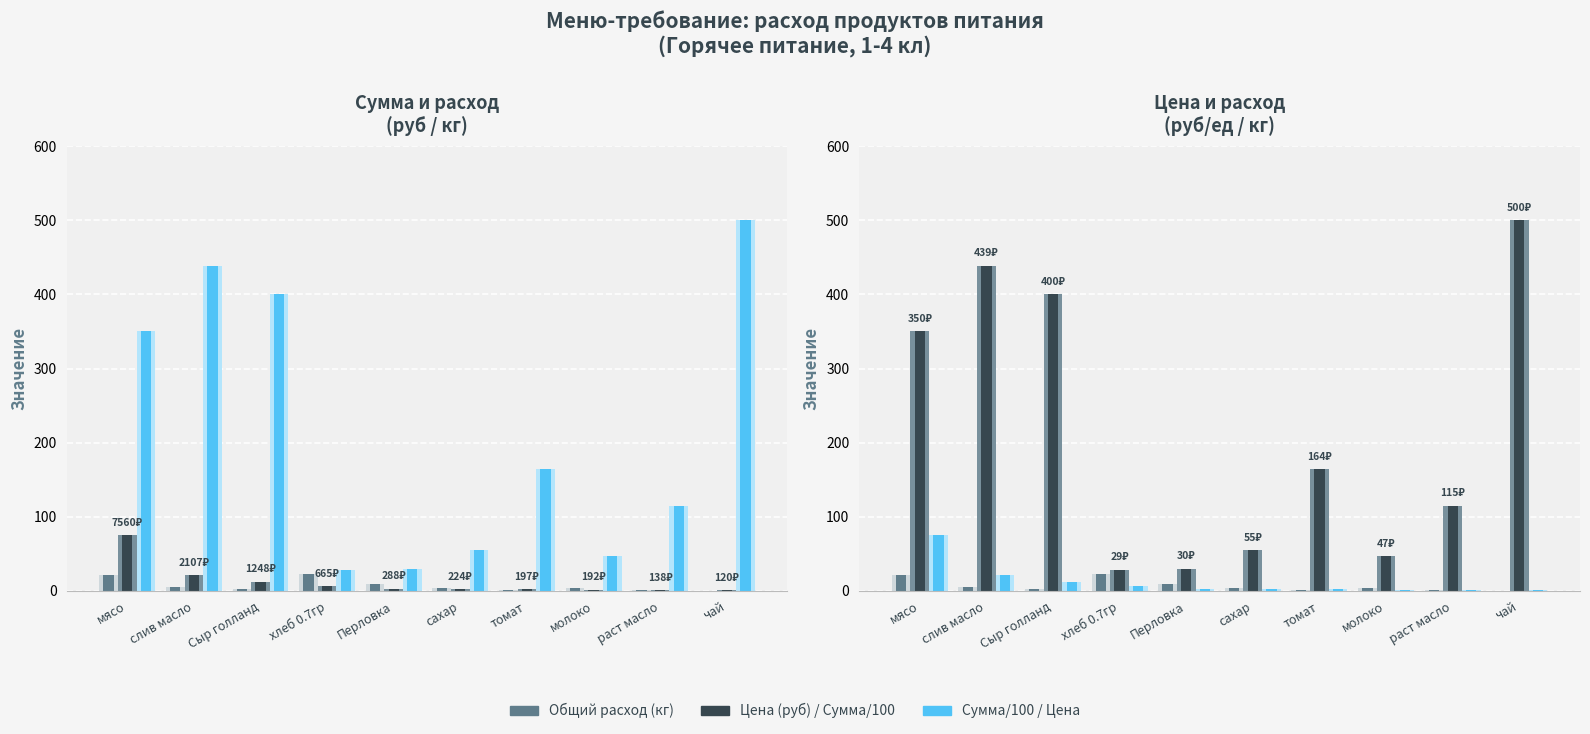

Reading right to left, list all the values displayed in this chart.

Общий расход (фон): чай=0.2	раст масло=1.2	молоко=4.1	томат=1.2	сахар=4.1	Перловка=9.6	хлеб 0.7гр=23.3	Сыр голланд=3.1	слив масло=4.8	мясо=21.6
Общий расход продуктов: чай=0.2	раст масло=1.2	молоко=4.1	томат=1.2	сахар=4.1	Перловка=9.6	хлеб 0.7гр=23.3	Сыр голланд=3.1	слив масло=4.8	мясо=21.6
Сумма руб (фон): чай=1.2	раст масло=1.4	молоко=1.9	томат=2.0	сахар=2.2	Перловка=2.9	хлеб 0.7гр=6.7	Сыр голланд=12.5	слив масло=21.1	мясо=75.6
Сумма в руб (/100): чай=1.2	раст масло=1.4	молоко=1.9	томат=2.0	сахар=2.2	Перловка=2.9	хлеб 0.7гр=6.7	Сыр голланд=12.5	слив масло=21.1	мясо=75.6
Цена (фон): чай=500.0	раст масло=115.0	молоко=47.0	томат=164.3	сахар=55.0	Перловка=30.0	хлеб 0.7гр=28.6	Сыр голланд=400.0	слив масло=438.9	мясо=350.0
Цена: чай=500.0	раст масло=115.0	молоко=47.0	томат=164.3	сахар=55.0	Перловка=30.0	хлеб 0.7гр=28.6	Сыр голланд=400.0	слив масло=438.9	мясо=350.0